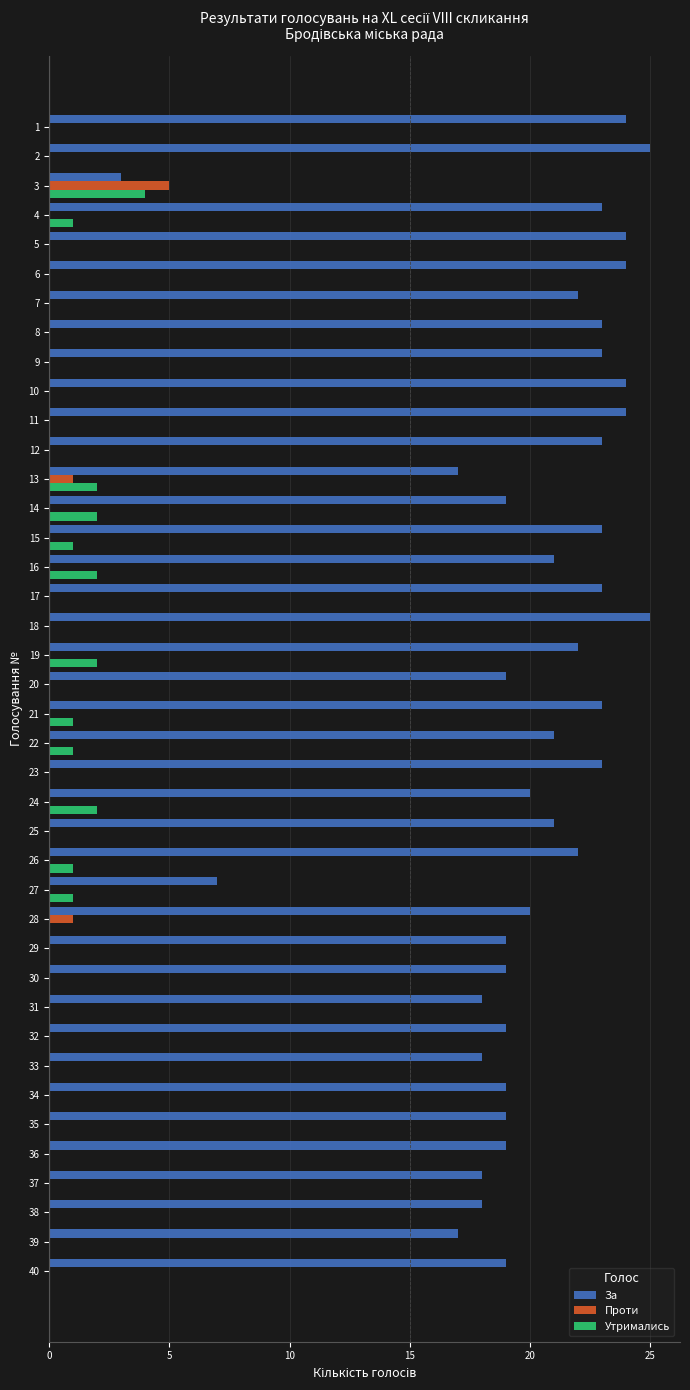

Read the За value at 16.

21